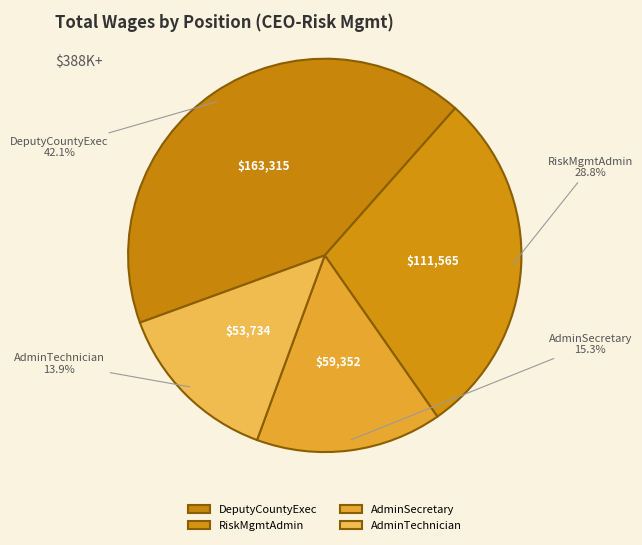

Is there a majority slice in this chart?

No